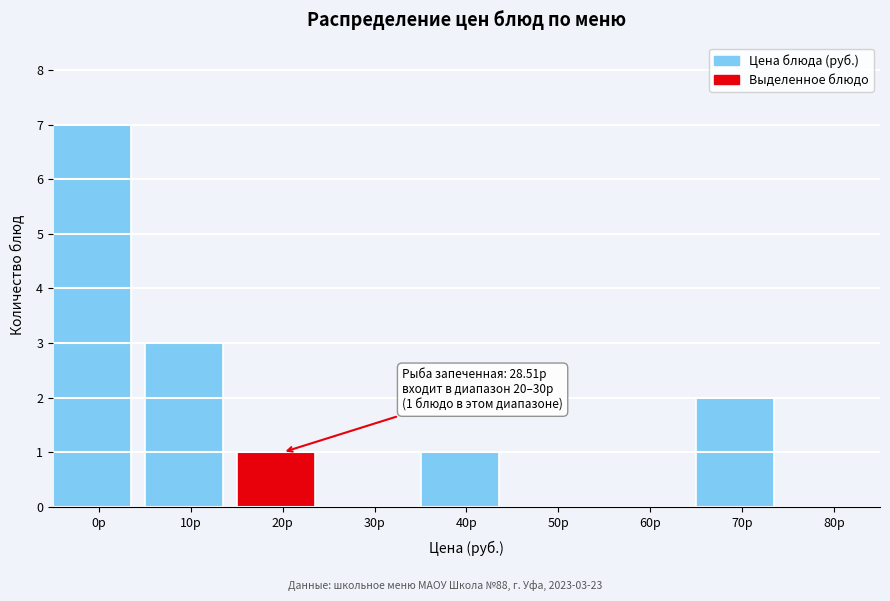

Reading left to right, what are all the values shown in this chart?

0р=7	10р=3	20р=1	30р=0	40р=1	50р=0	60р=0	70р=2	80р=0